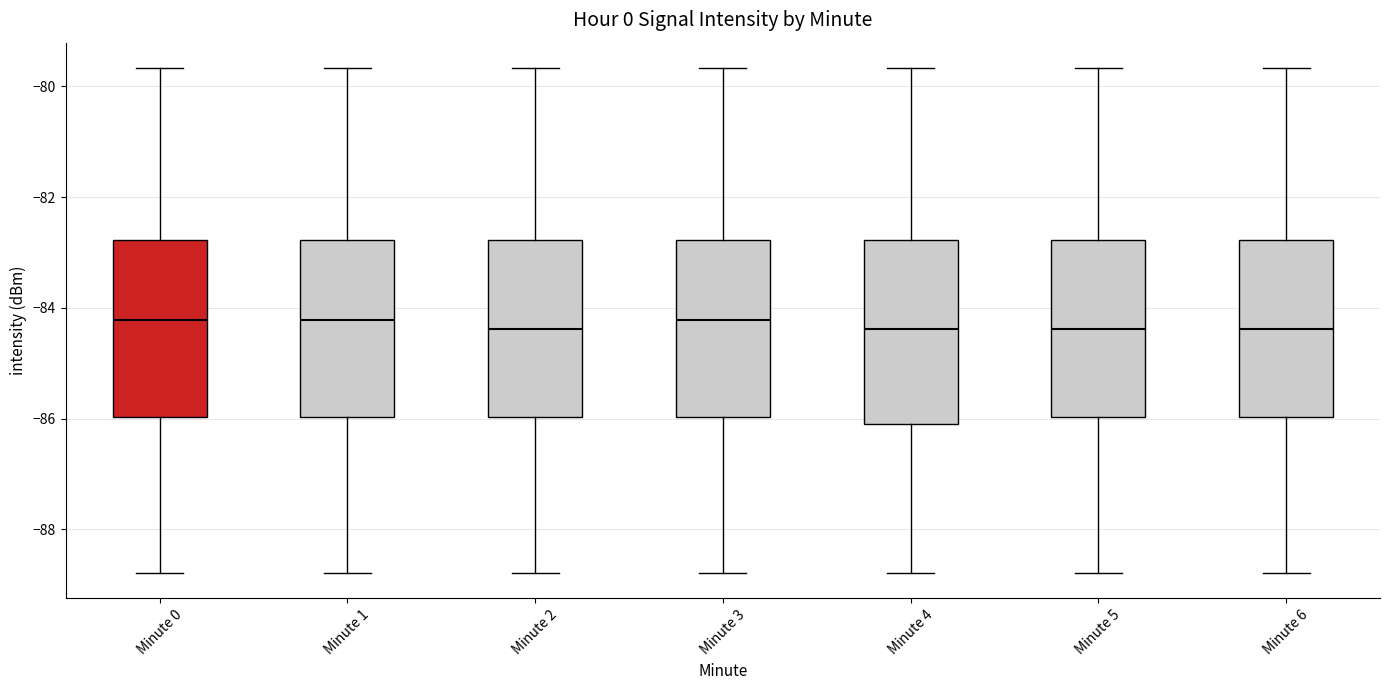

Reading left to right, transcribe this box plot: for each box, give where its median line is, the range the box spans, and where its two whiskers end, as read against the y-axis. The values are not printed on the chart, so give them approximately, as read against the axis.

Minute 0: median -84.2, box -86.0 to -82.8, whiskers -88.8 to -79.6
Minute 1: median -84.2, box -86.0 to -82.8, whiskers -88.8 to -79.6
Minute 2: median -84.4, box -86.0 to -82.8, whiskers -88.8 to -79.6
Minute 3: median -84.2, box -86.0 to -82.8, whiskers -88.8 to -79.6
Minute 4: median -84.4, box -86.0 to -82.8, whiskers -88.8 to -79.6
Minute 5: median -84.4, box -86.0 to -82.8, whiskers -88.8 to -79.6
Minute 6: median -84.4, box -86.0 to -82.8, whiskers -88.8 to -79.6